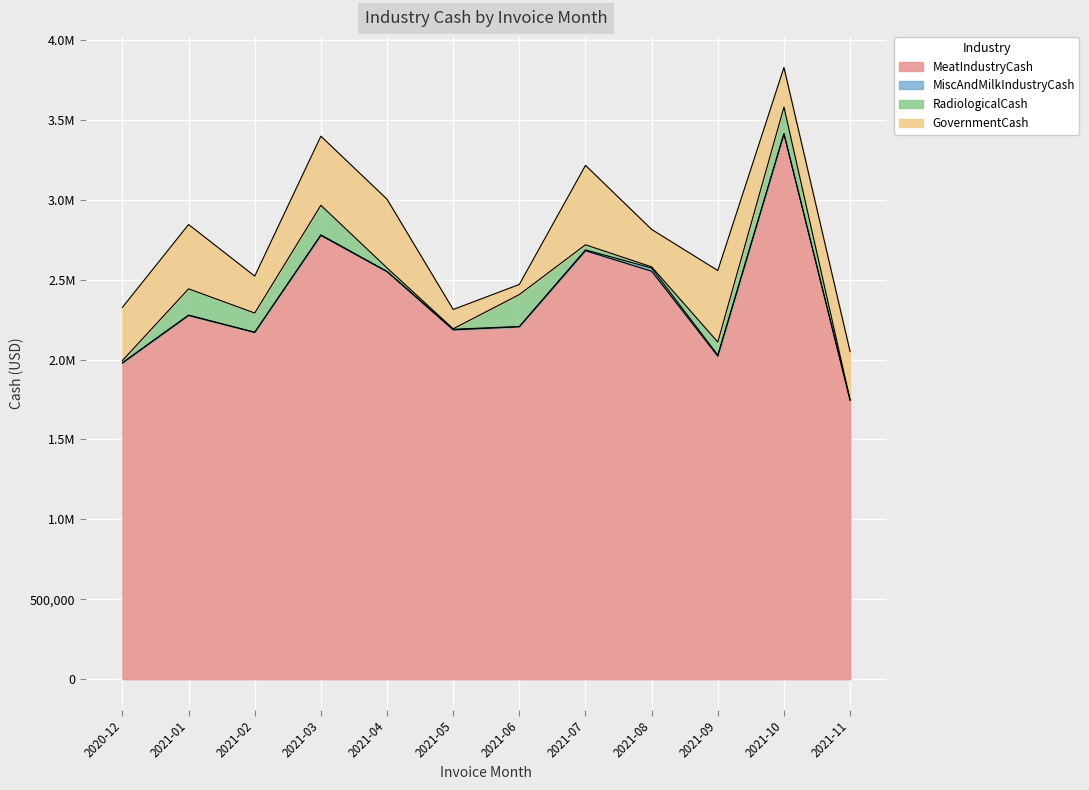

Rank the series at 2021-01 from highest to lowest value.

MeatIndustryCash, GovernmentCash, RadiologicalCash, MiscAndMilkIndustryCash